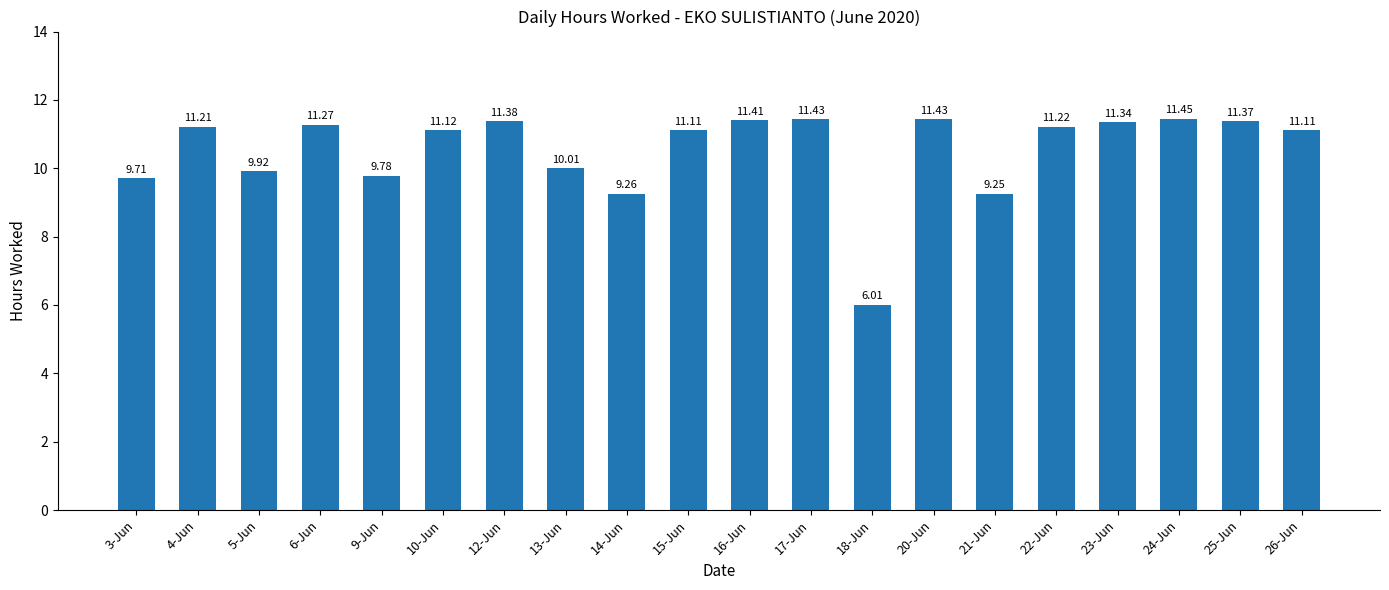

What is the sum of the values at 20-Jun and 16-Jun?

22.8